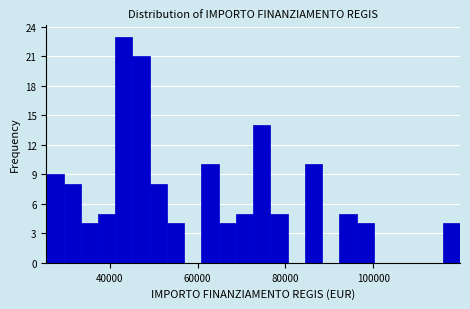

Read against the x-axis, roughly where is the centre of the tallest bar?

44000